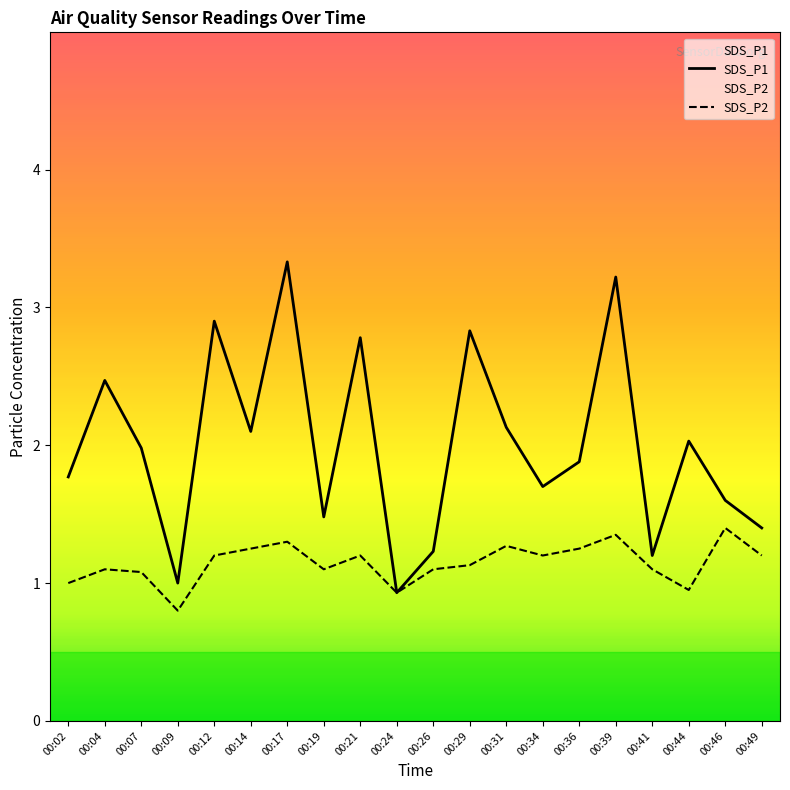

Which series has the widest spread of values?

SDS_P1